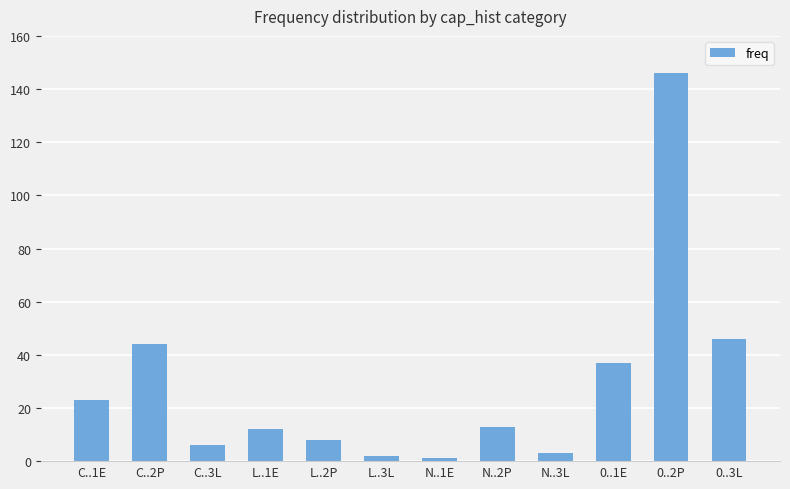

What is the difference between the values at L..1E and N..2P?

1